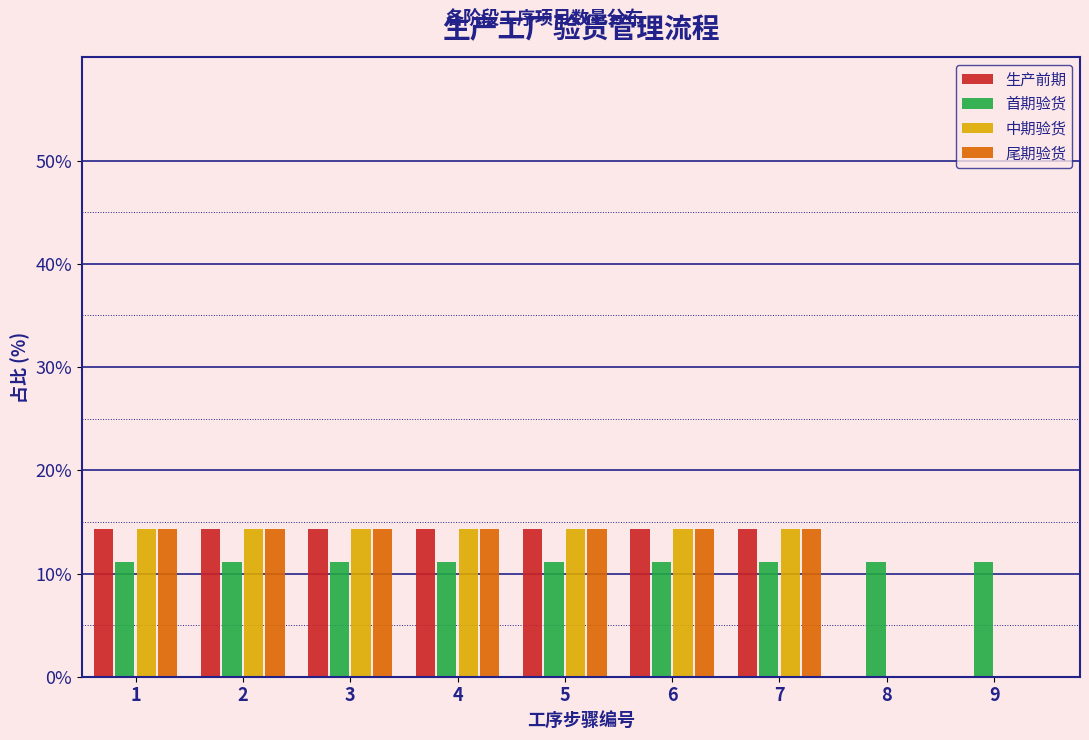

What is the sum of all 尾期验货 values?

100.0